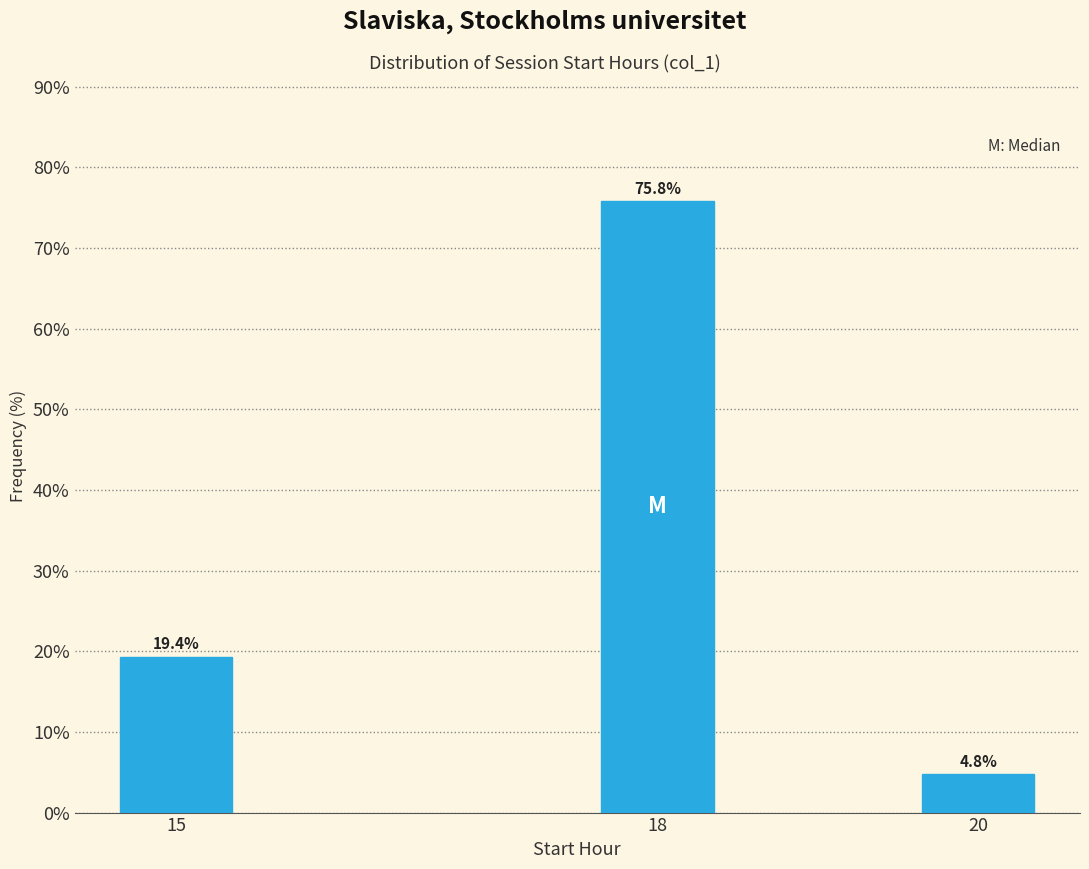

Reading right to left, what are all the values shown in this chart?

4.8	75.8	19.4